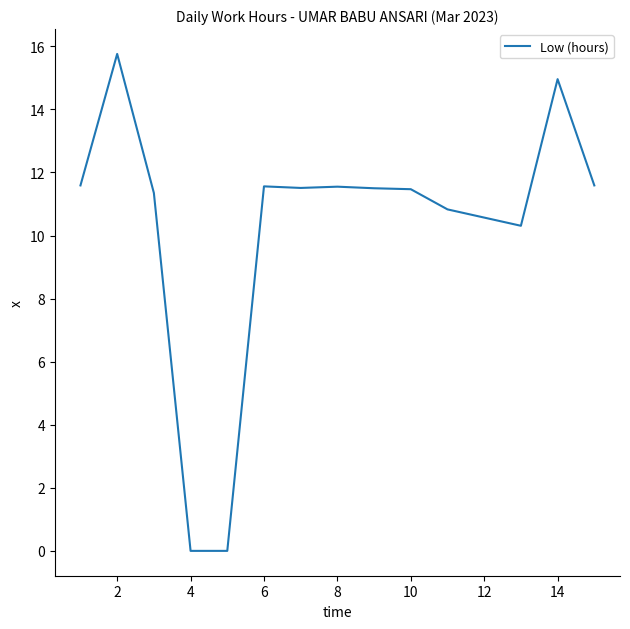

What is the greatest value displayed?

15.8